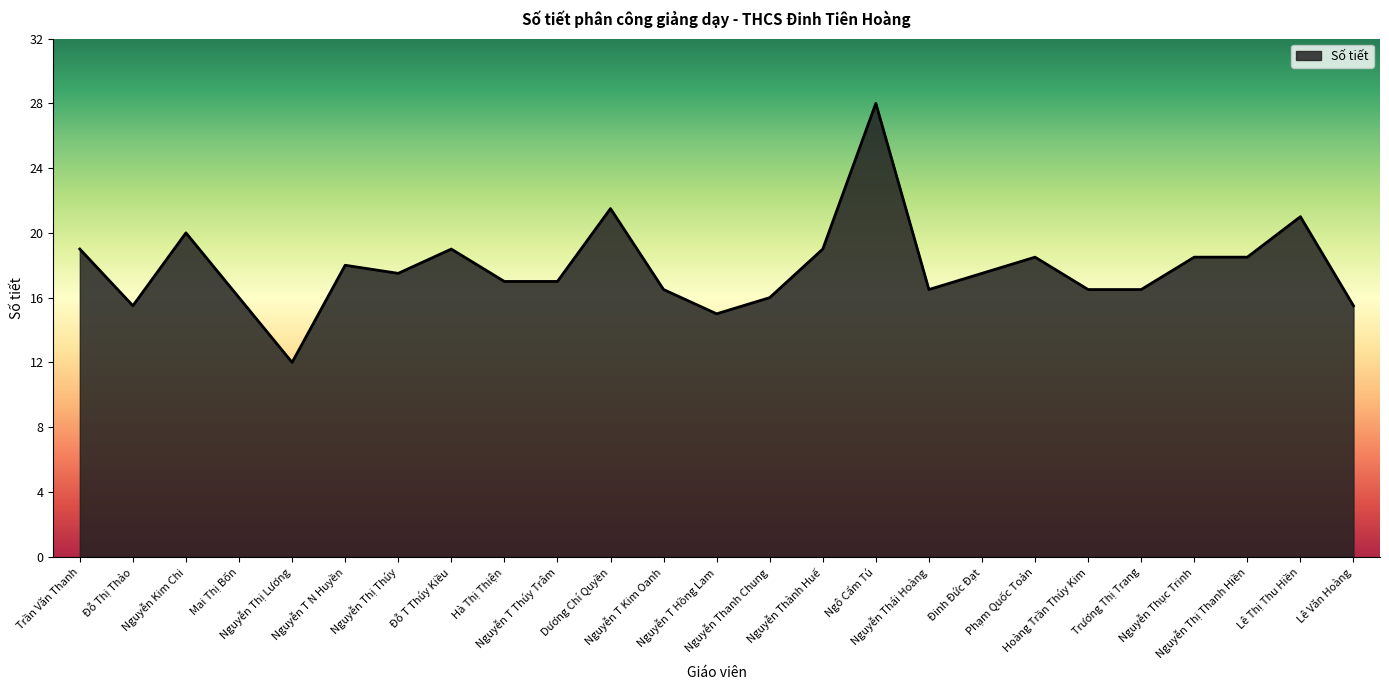

What is the difference between the maximum and minimum values?

16.0